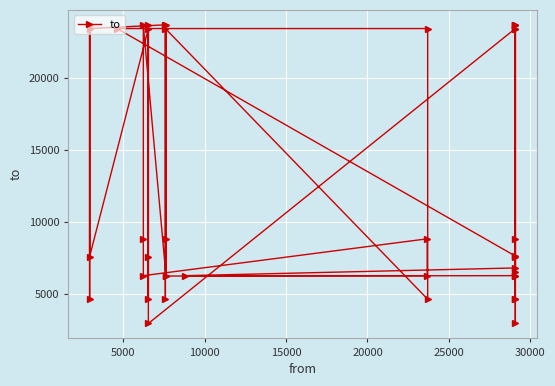

How many data points are less than 7619?

20